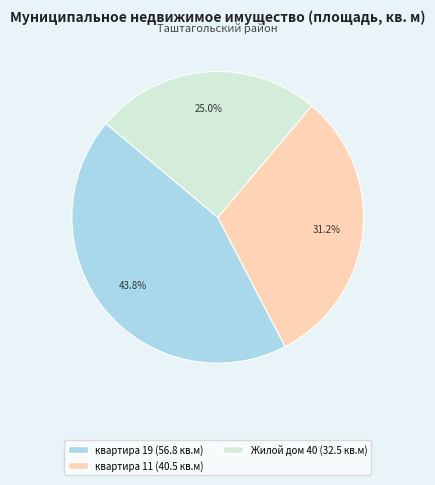

Is there any slice that represents more than half of the pie?

No